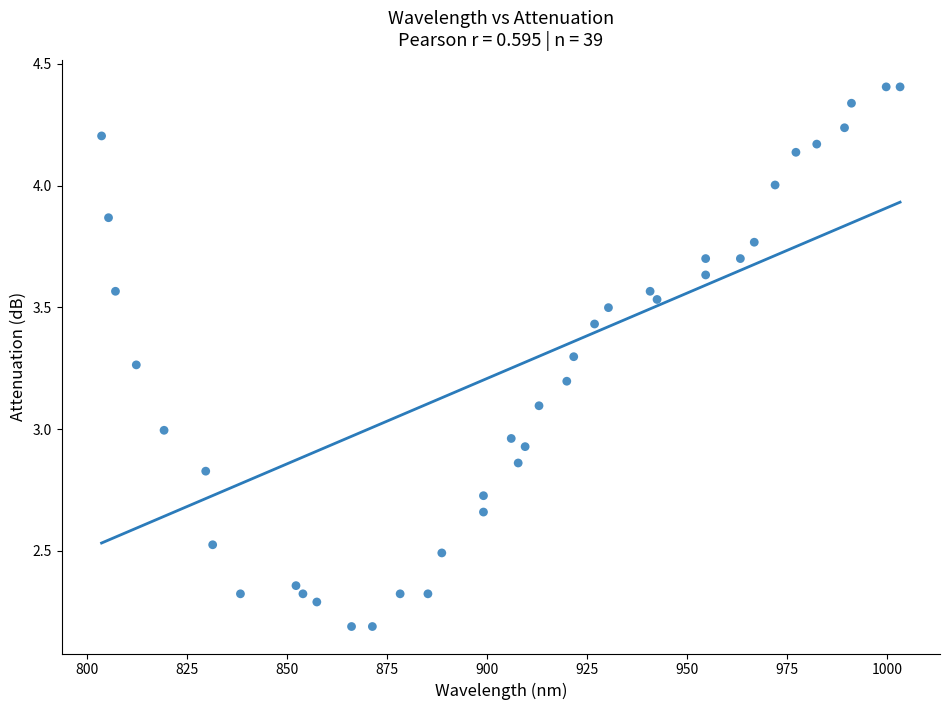

What is the range of Y values (max minus min)?

2.2